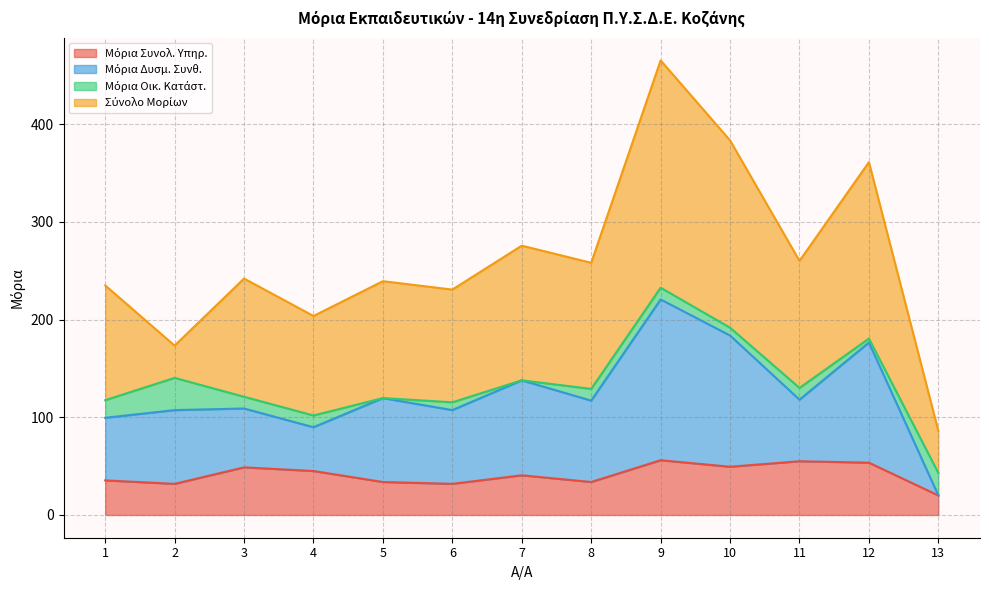

Which has a higher value, 4 or 1?

4